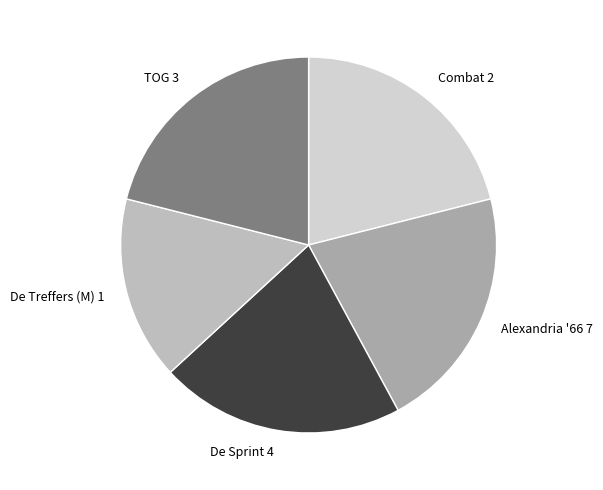

Does any single category account for the majority?

No